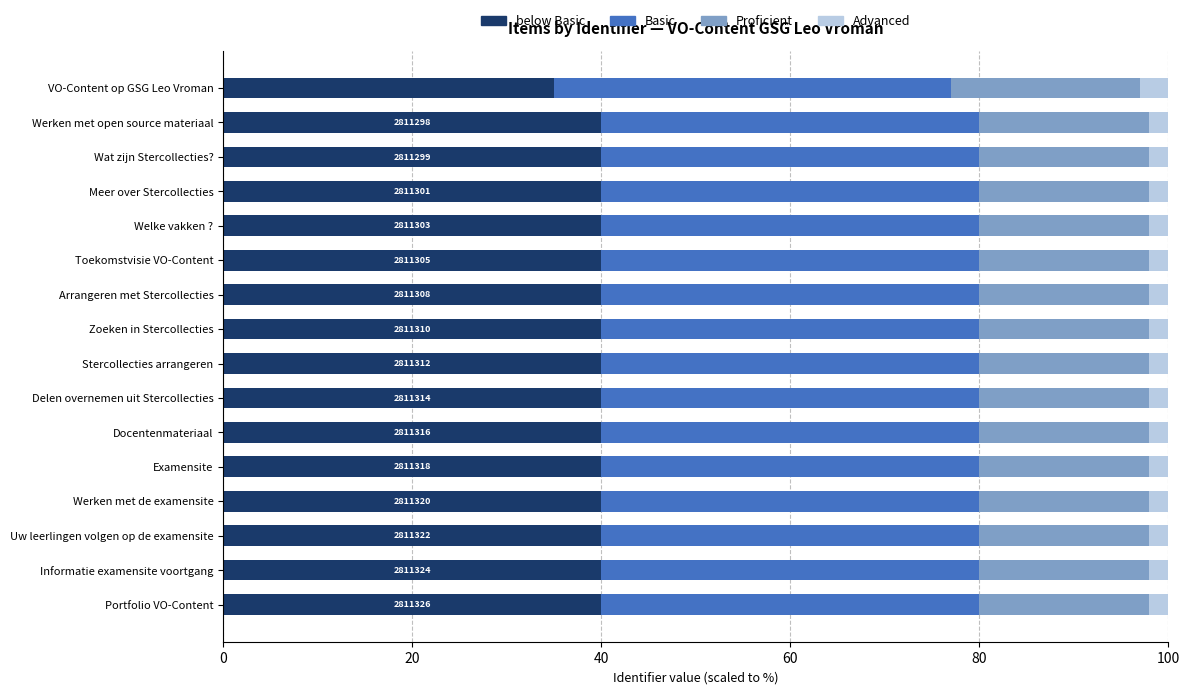

What is the total value across all series at Toekomstvisie VO-Content?

100